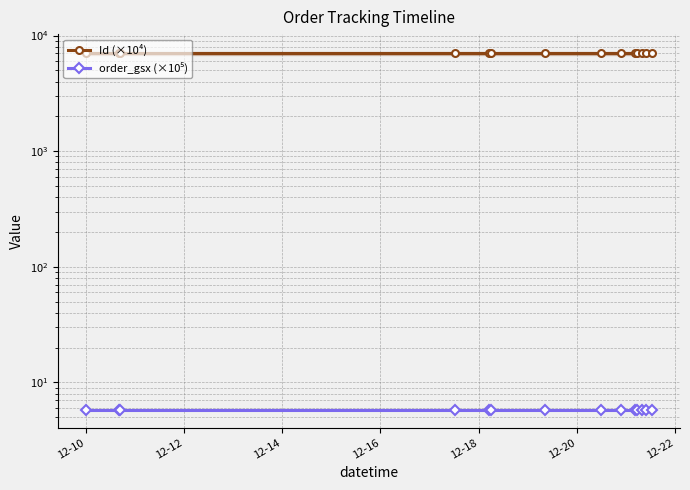

Which category has the highest value in the Id (×10⁴) series?

12-12